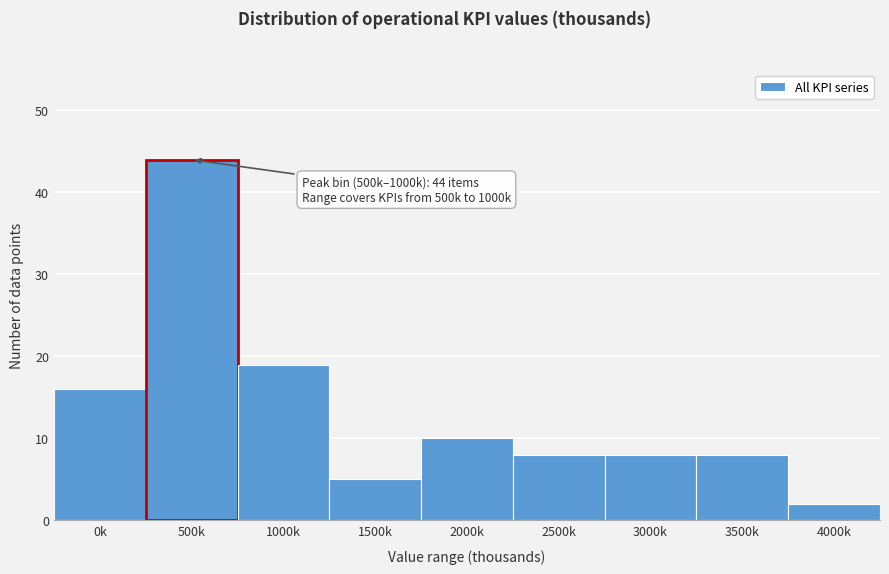

Reading left to right, extract all data points from this chart.

0k=16	500k=44	1000k=19	1500k=5	2000k=10	2500k=8	3000k=8	3500k=8	4000k=2